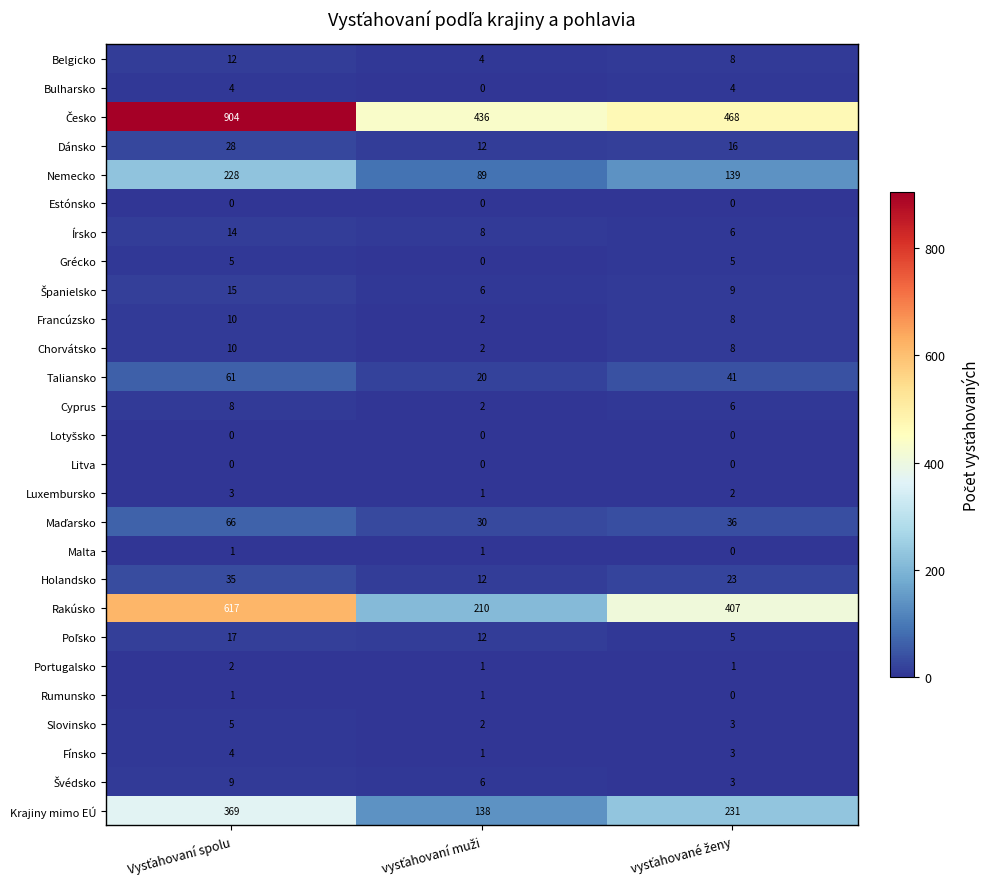

What is the lowest value of the Dánsko series?

12